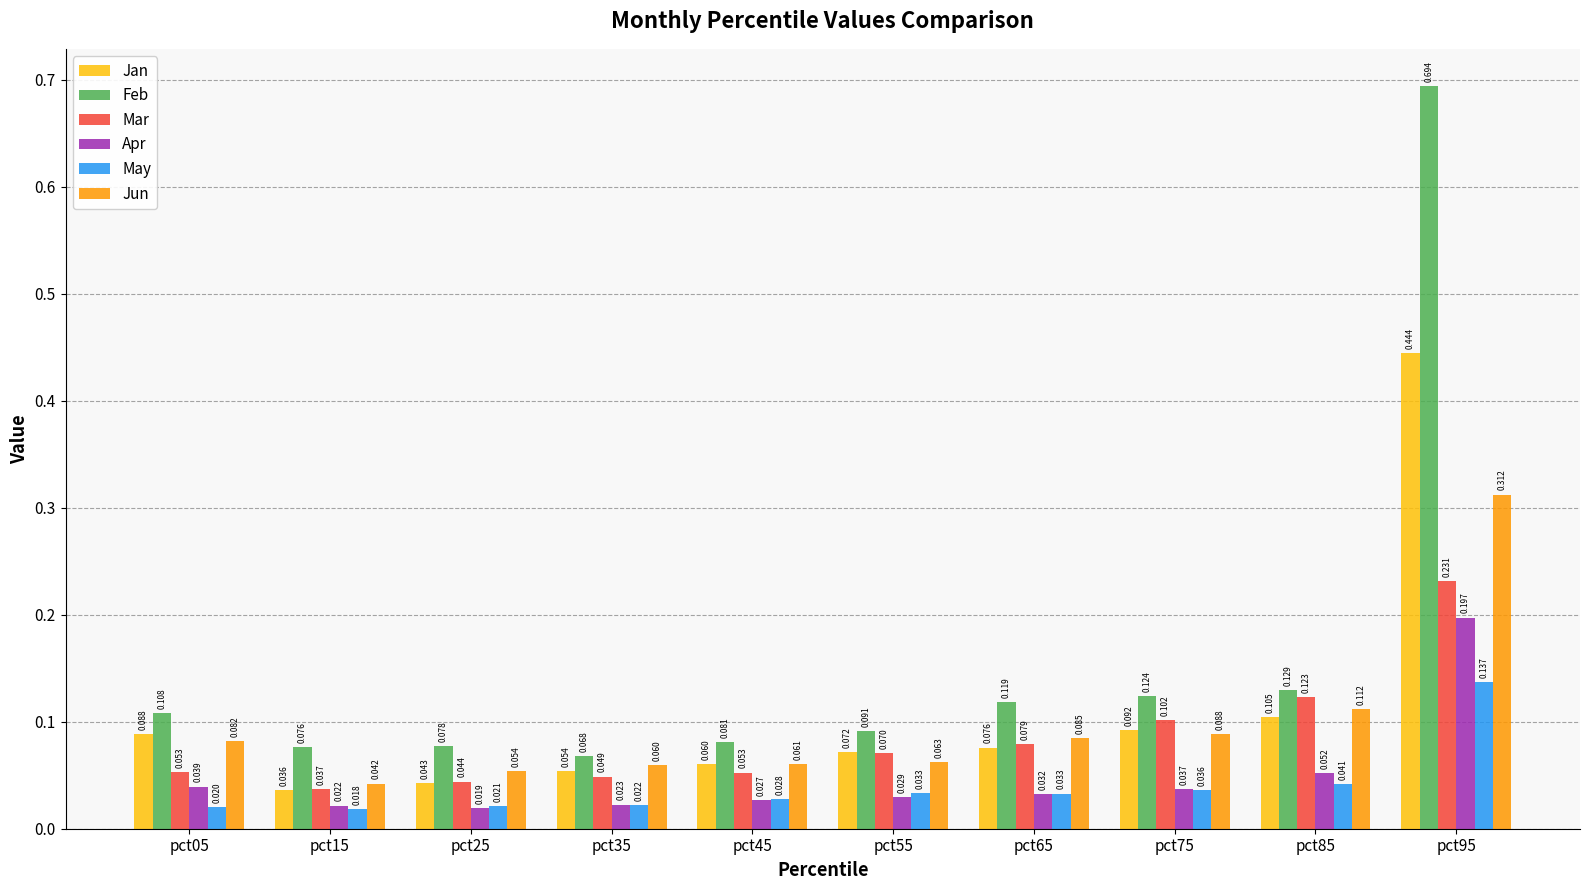

Which series changed the most between pct55 and pct95?

Feb